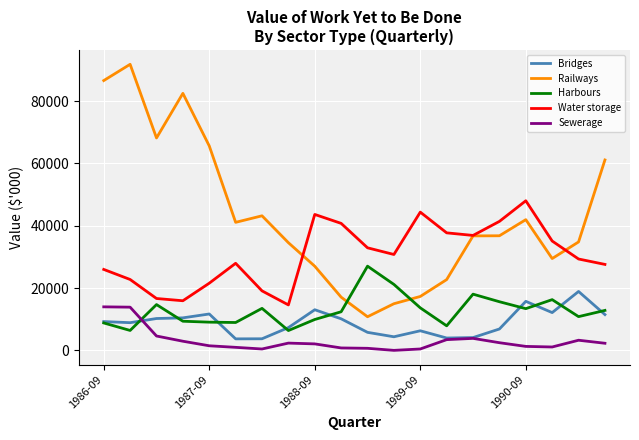

True or false: Bridges has more than 1 points higher than both neighbors.

True